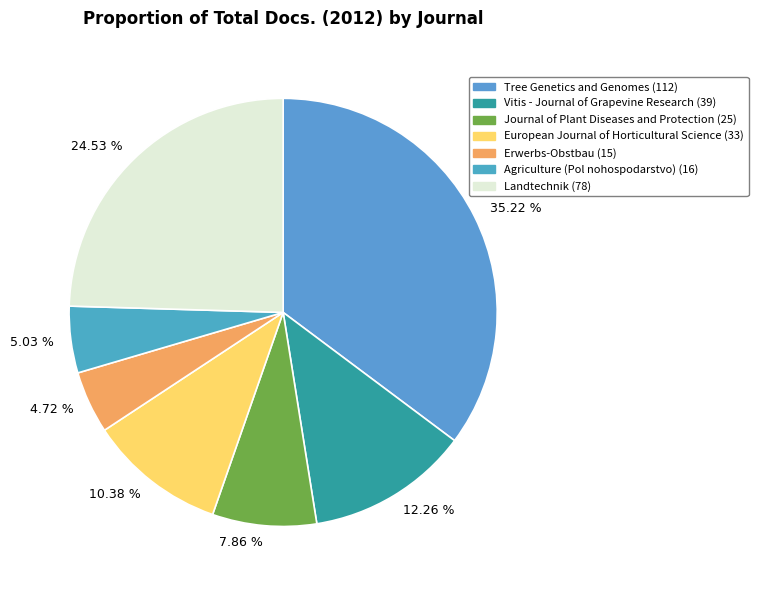

Count the number of slices in the pie.

7